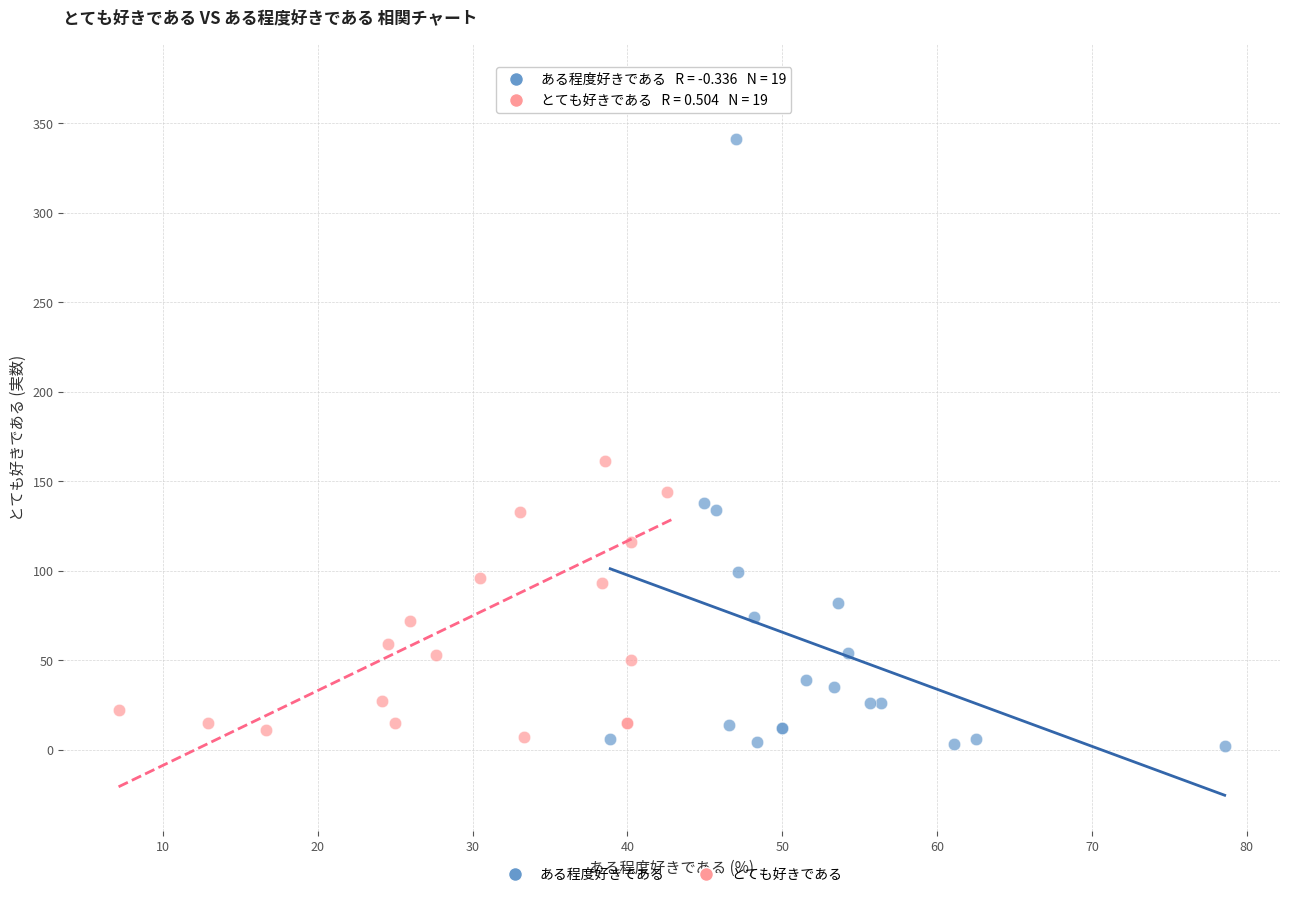

Which series contains the highest Y value?

とても好きである